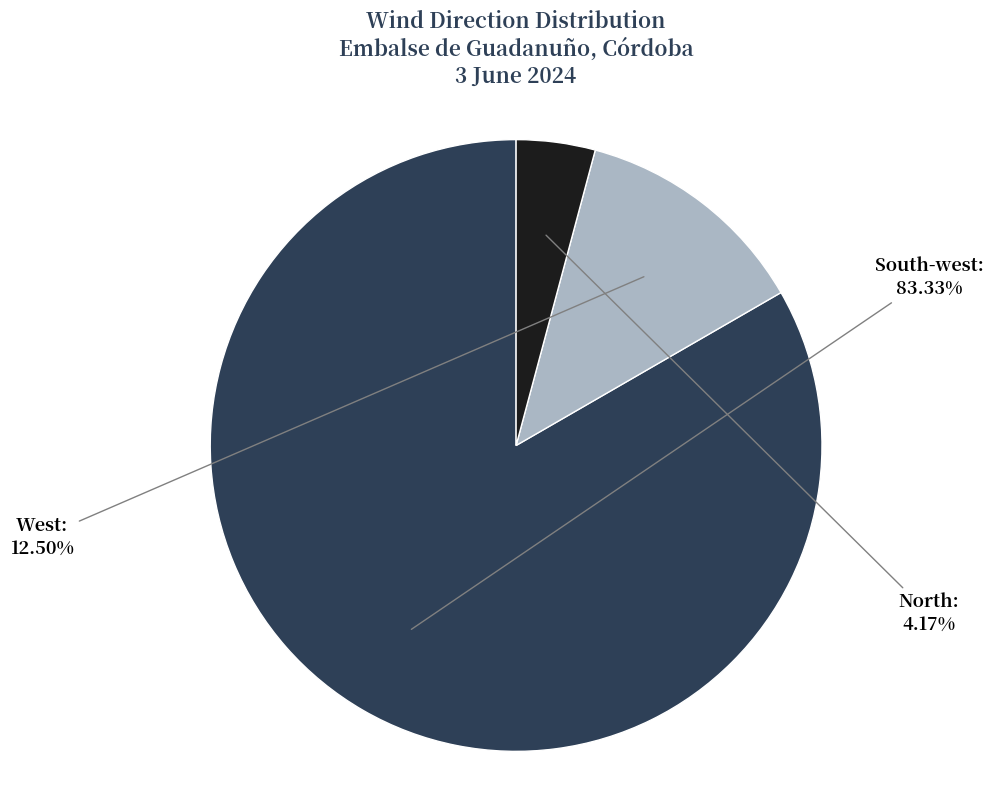

How many slices are in this pie chart?

3